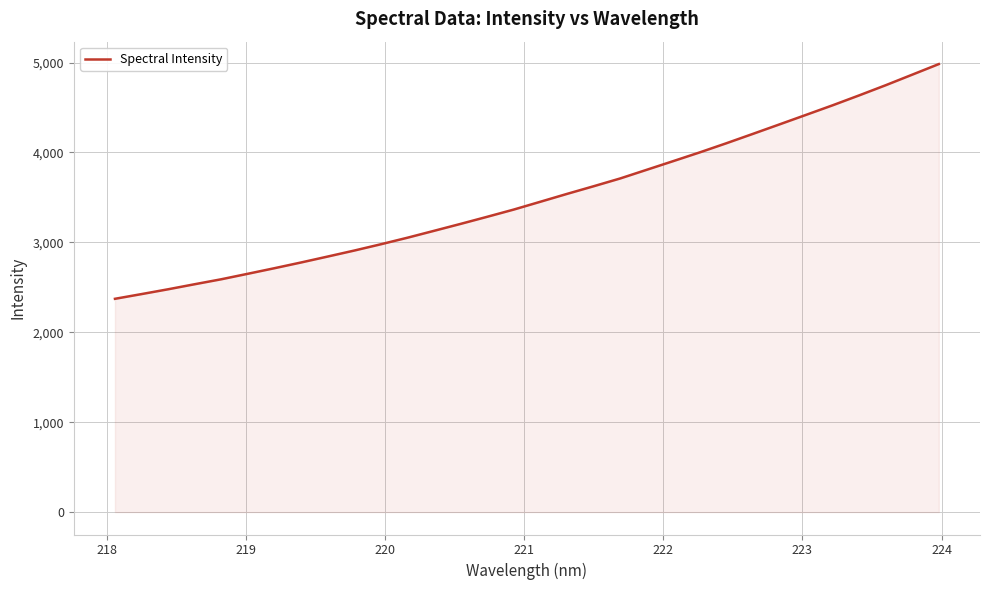

What is the greatest value displayed?

4982.6